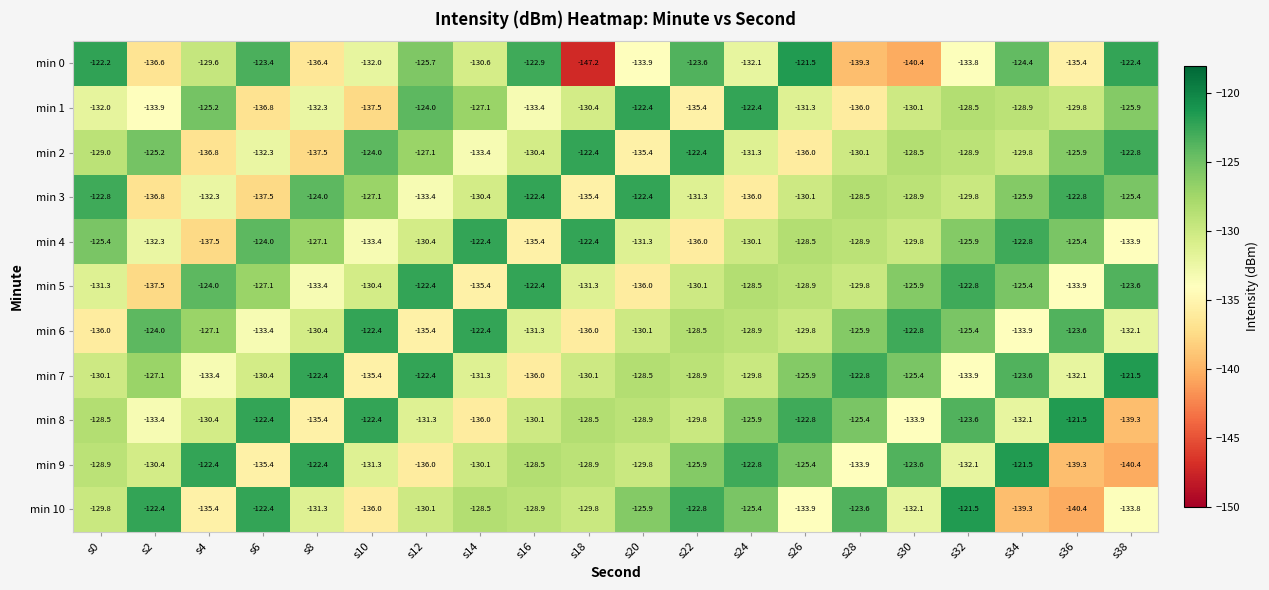

Which series has the largest total across all categories?

min 7